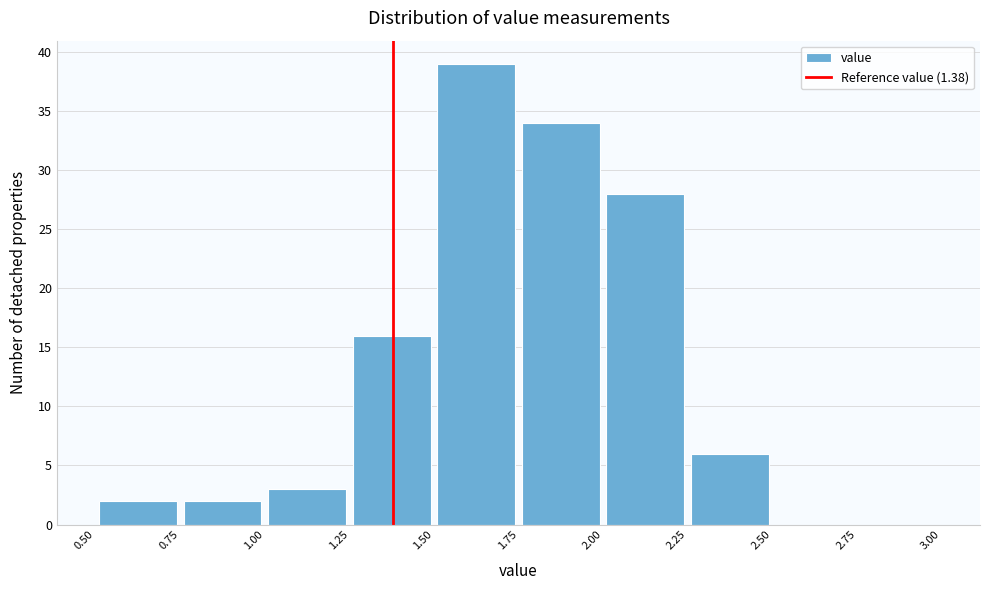

Reading left to right, transcribe this chart: for each bar, give the range it covers on the x-axis and its height. The values are not printed on the chart, so give them approximately, as read against the axis.

0.50 to 0.75: 2
0.75 to 1.00: 2
1.00 to 1.25: 3
1.25 to 1.50: 16
1.50 to 1.75: 39
1.75 to 2.00: 34
2.00 to 2.25: 28
2.25 to 2.50: 6
2.50 to 2.75: 0
2.75 to 3.00: 0